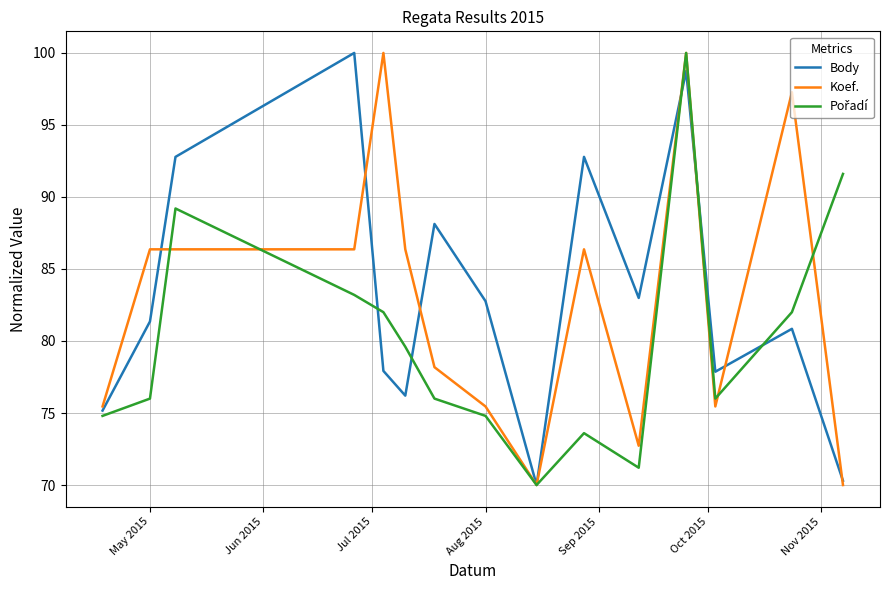

What is the maximum value shown in the chart?

100.0